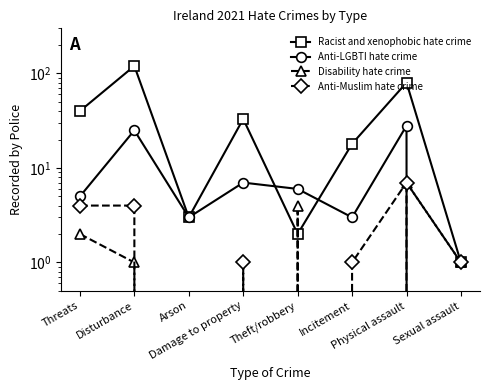

How many values in the Racist and xenophobic hate crime series are below 33?

4